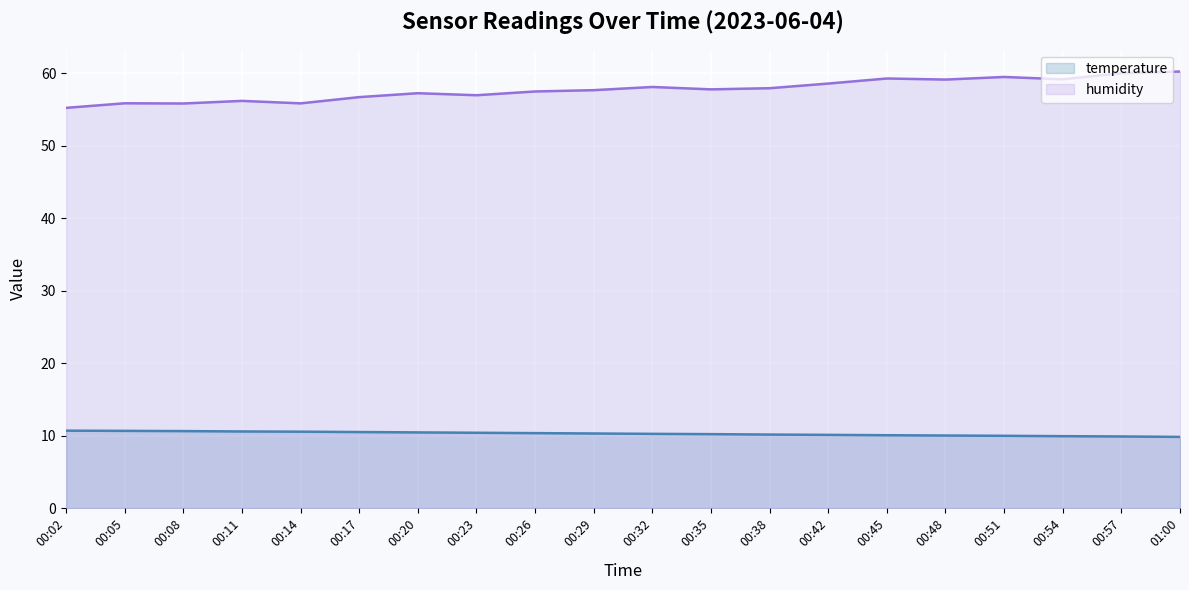

How many lines are shown in the chart?

2